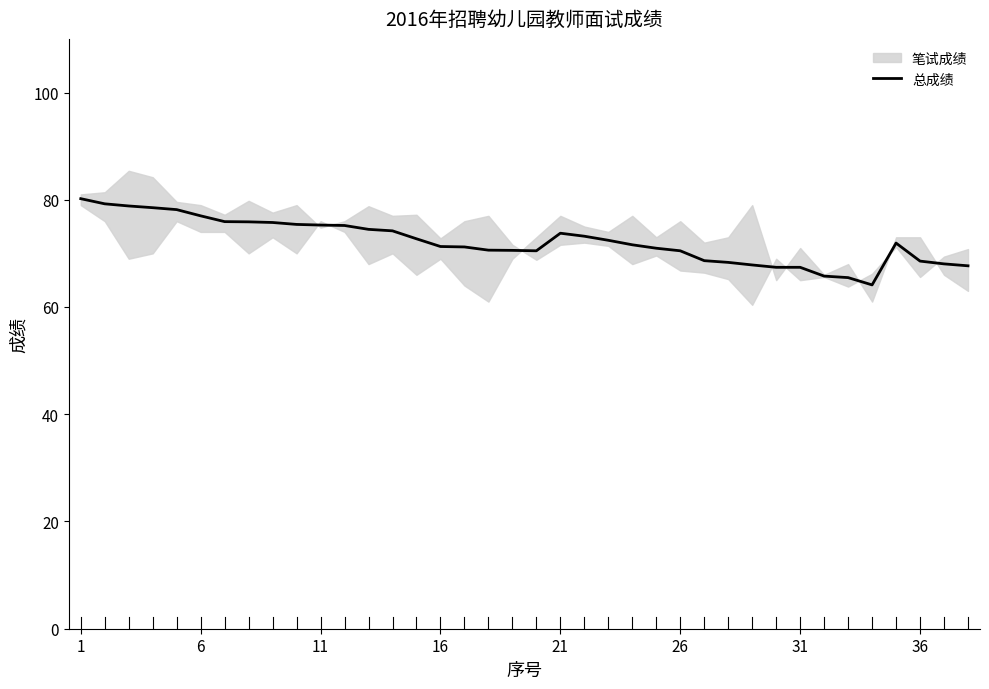

What is the approximate value at 23?

71.6